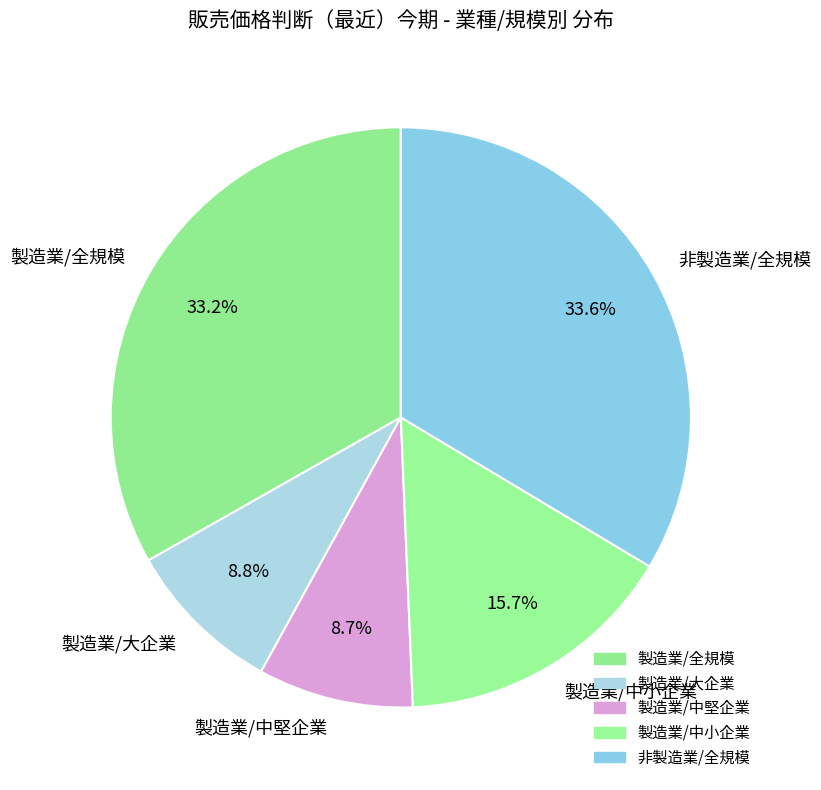

What is the total percentage of 非製造業/全規模 and 製造業/全規模?

66.8%